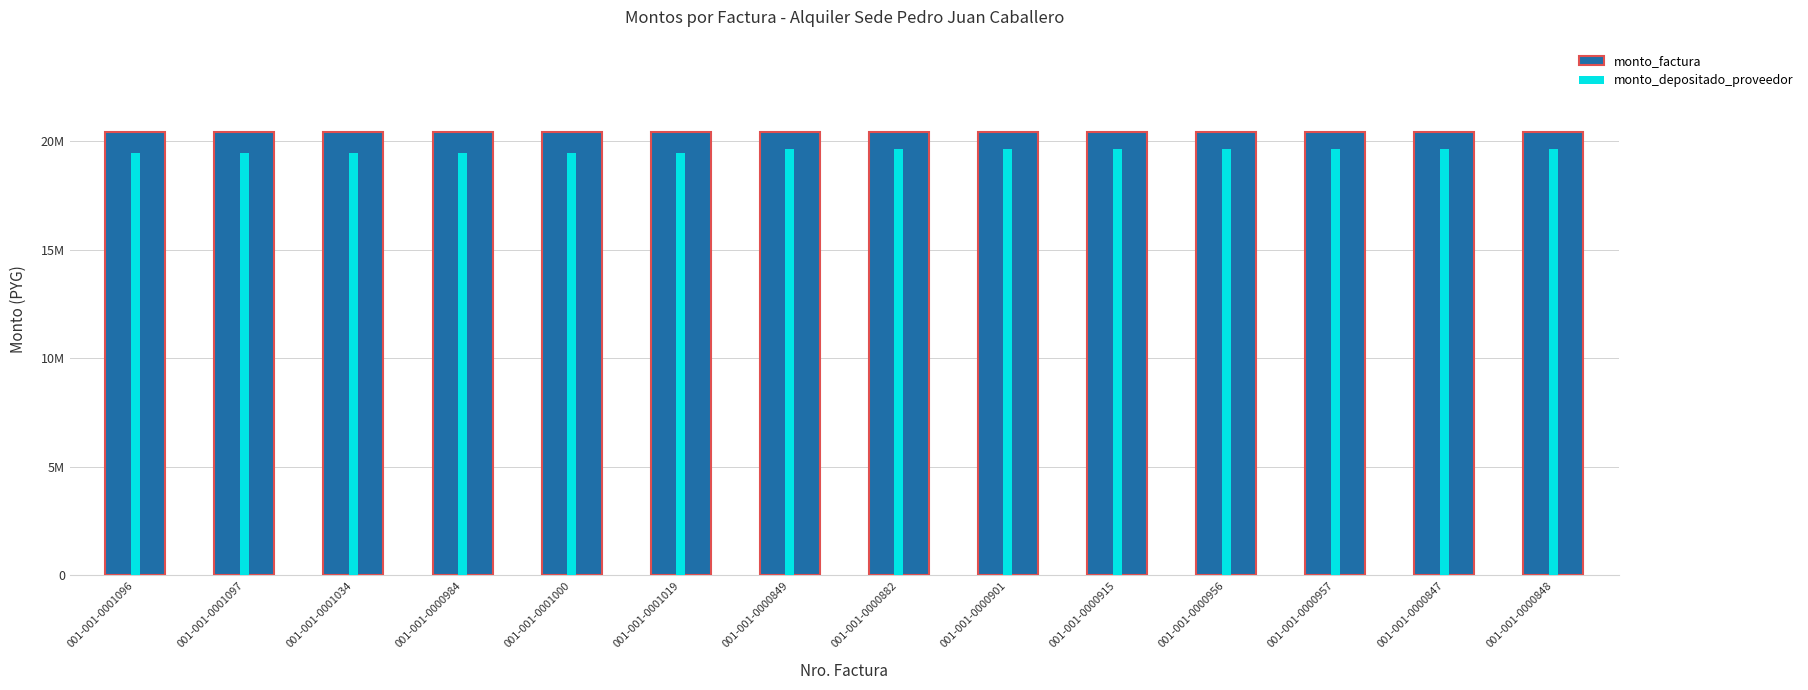

Rank the series at 001-001-0000849 from highest to lowest value.

monto_factura, monto_depositado_proveedor